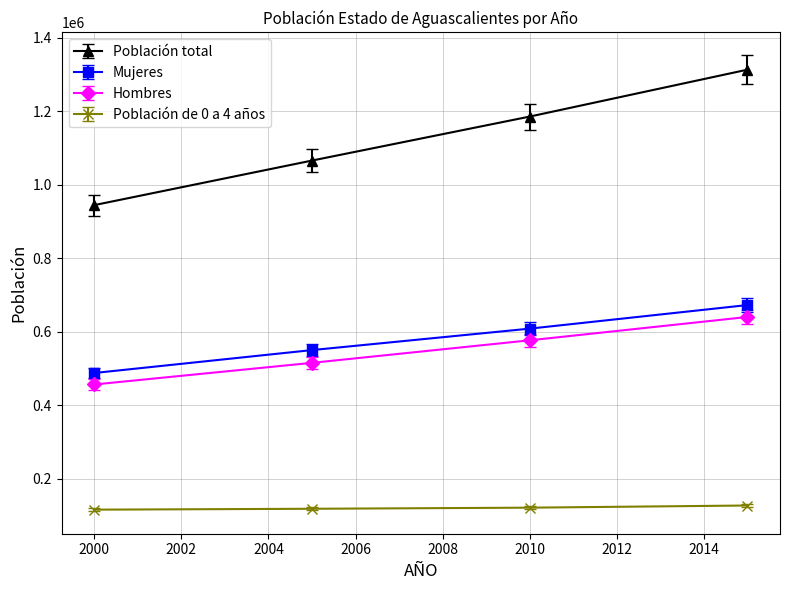

True or false: Población total and Población de 0 a 4 años cross at least once.

False